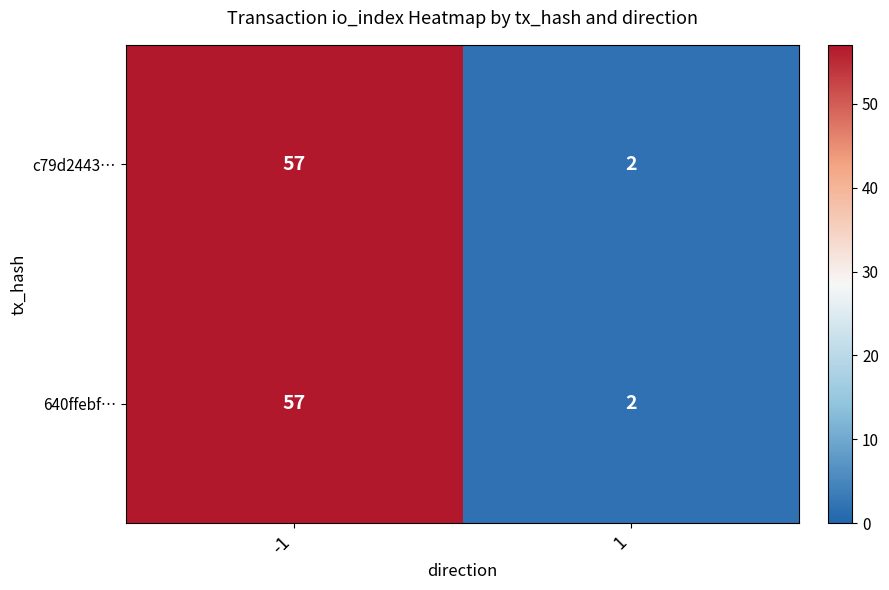

What is the greatest value displayed?

57